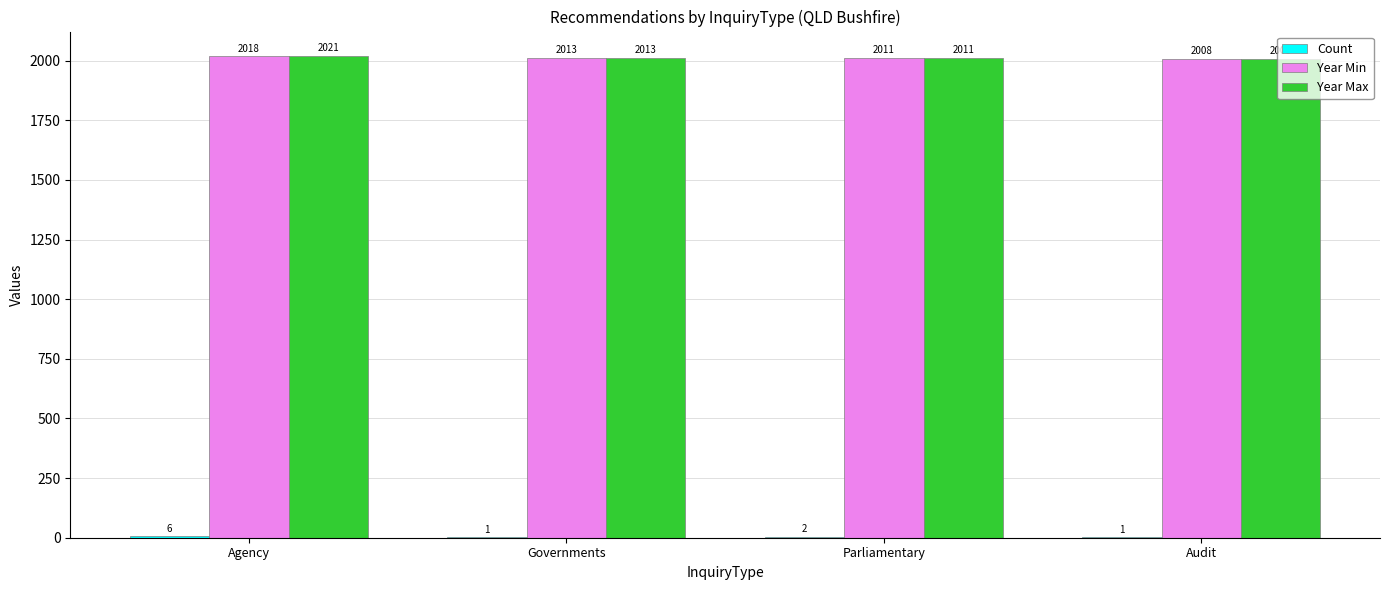

Which series has the largest total across all categories?

Year Max